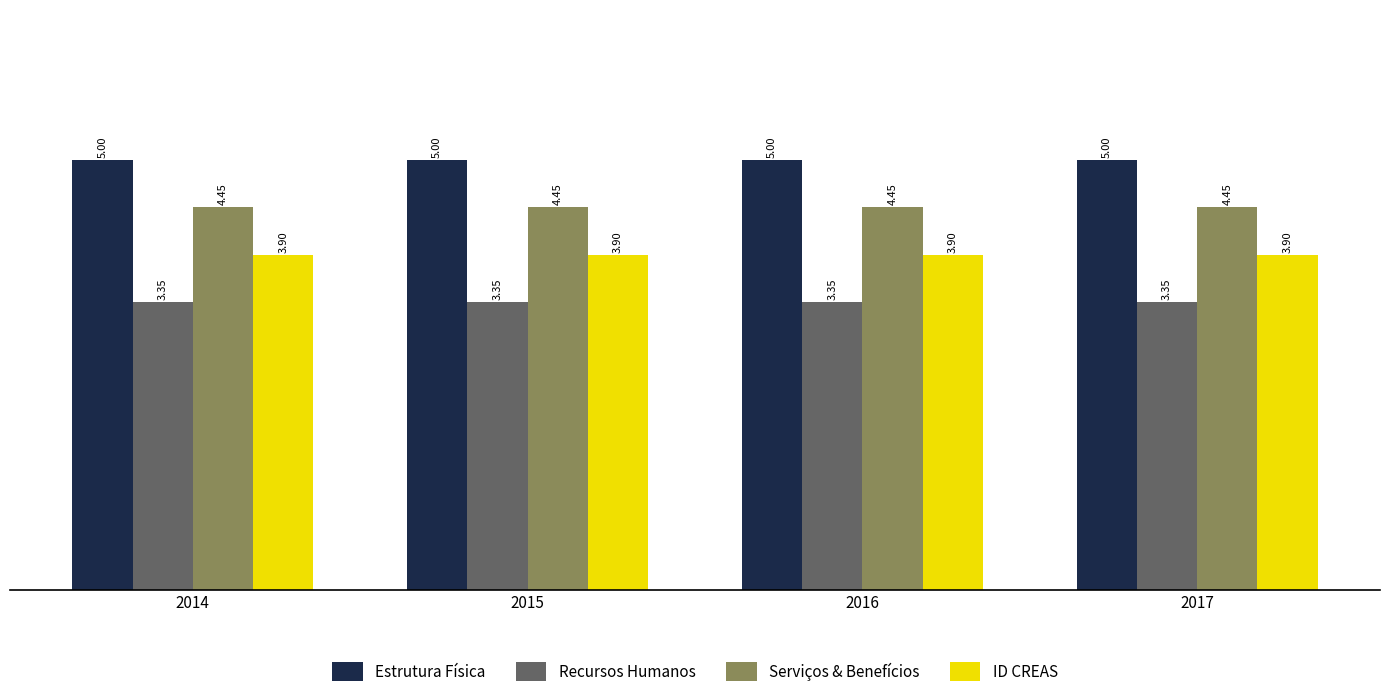

At how many categories does at least one series exceed 3?

4